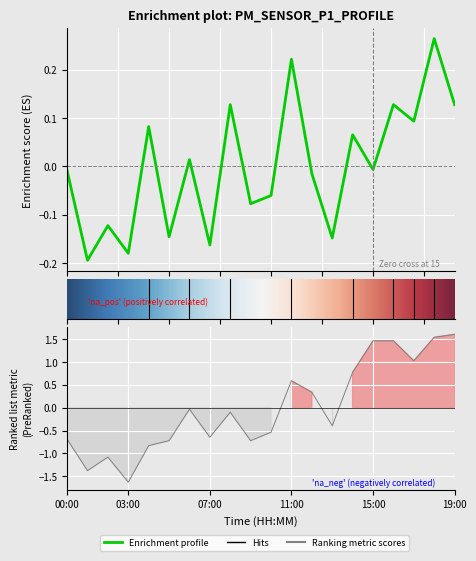

How many data points in P2 are above 0?

8